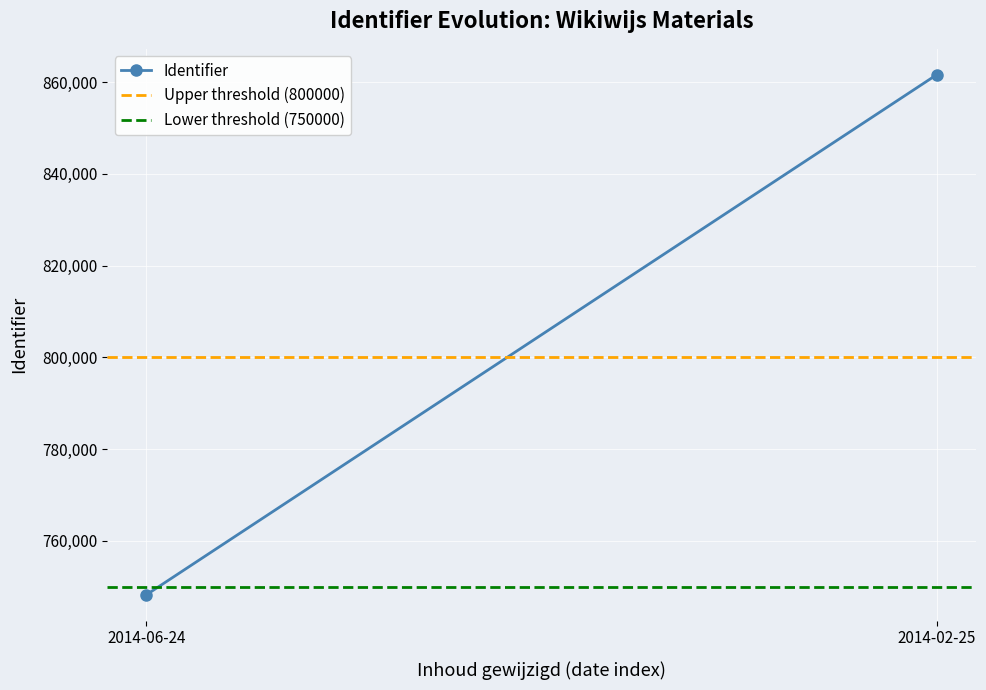

What is the sum of all Lower threshold (750000) values?

1500000